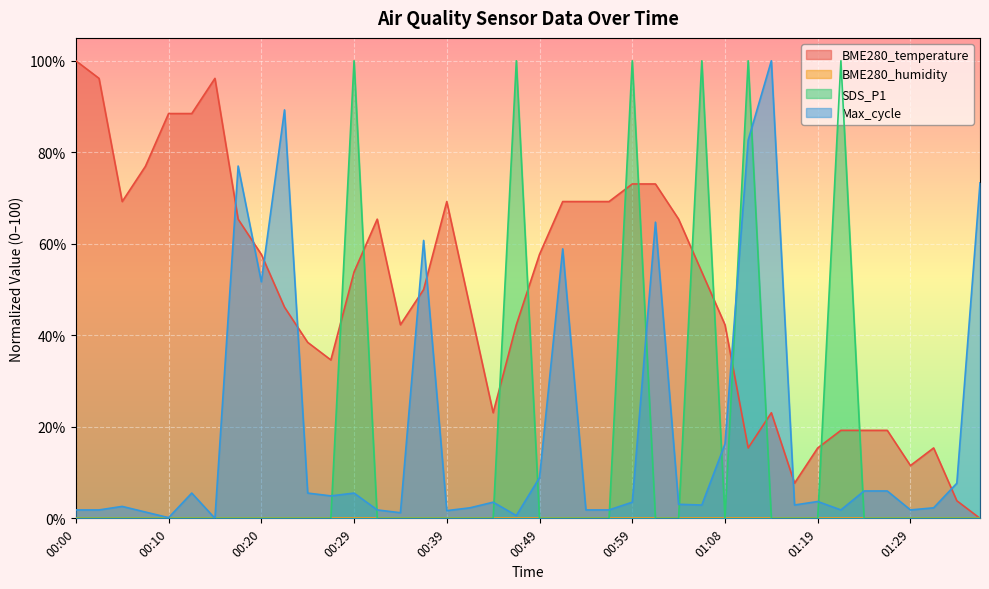

Rank the series by their maximum value, from lowest to highest.

BME280_temperature, SDS_P1, Max_cycle